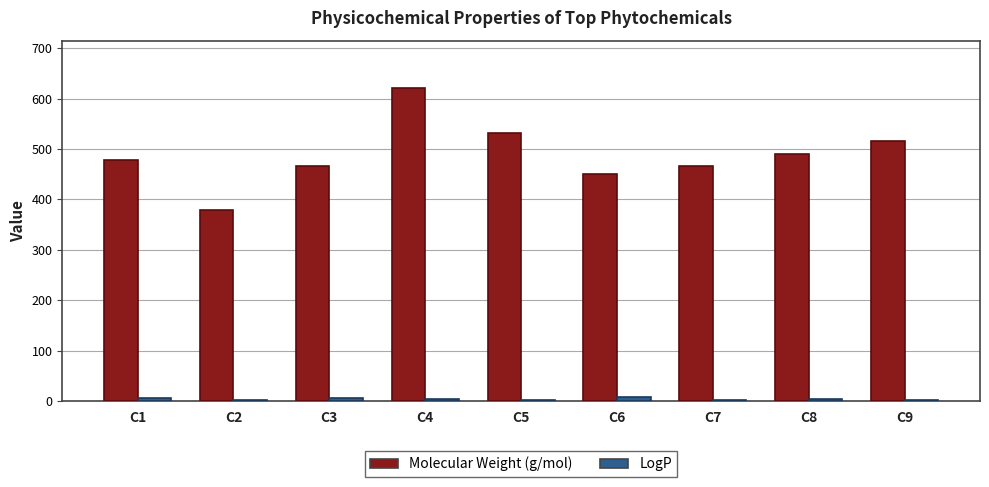

How many groups of bars are there?

9